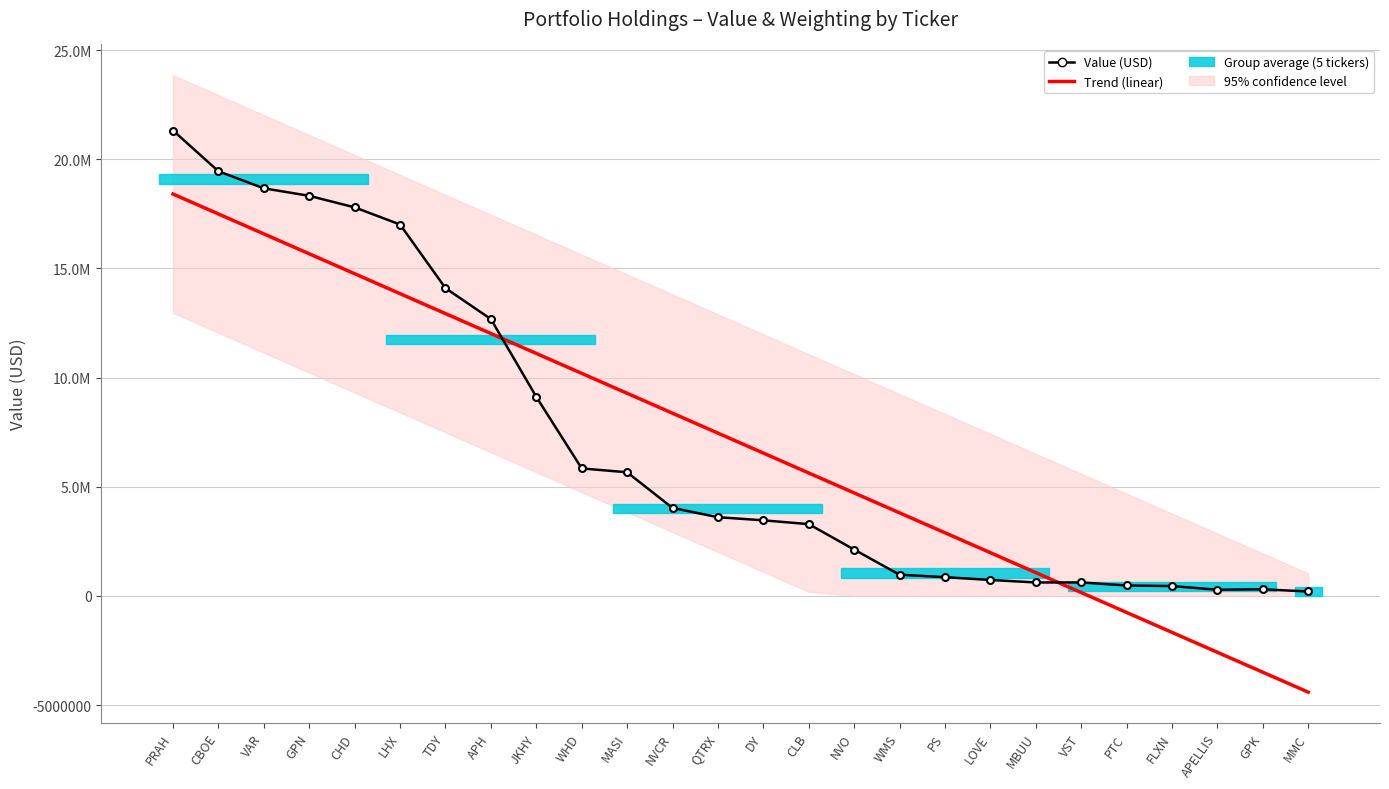

What is the sum of the Value (USD) values at LHX and GPN?

35335000.0